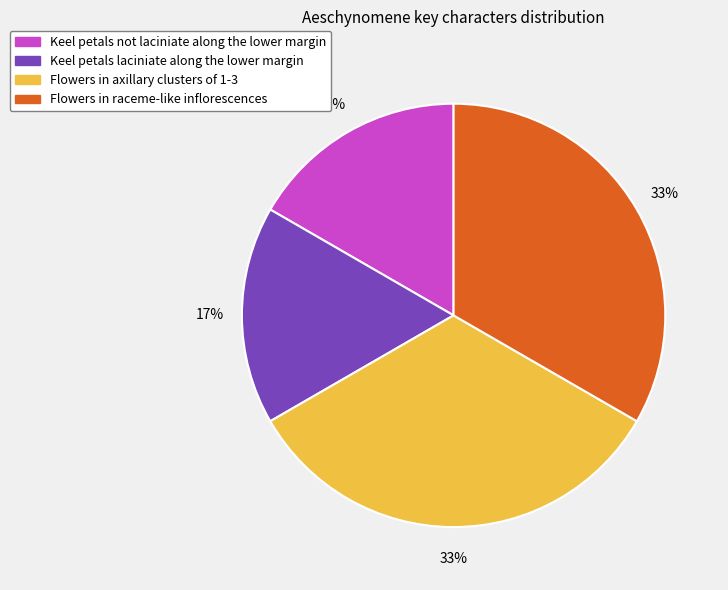

What percentage is the Keel petals not laciniate along the lower margin slice, to the nearest percent?

17%